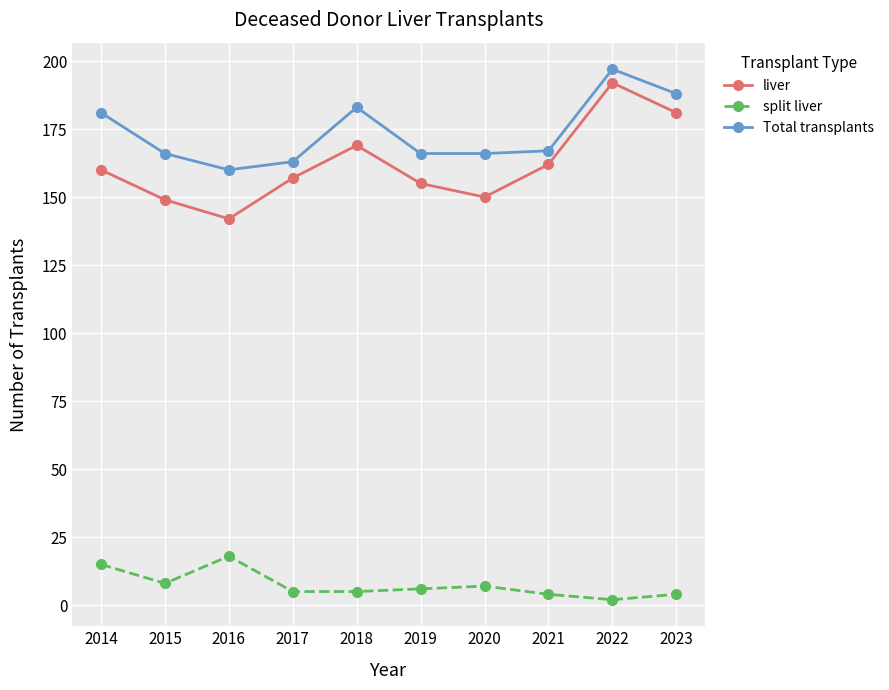

Which series has the largest range (max minus min)?

liver